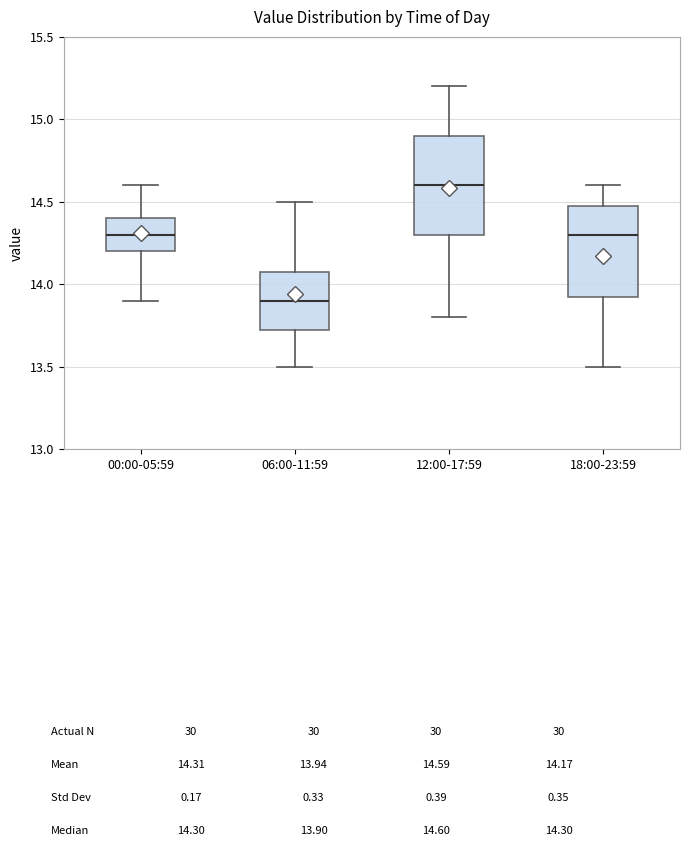

Reading left to right, read every box against the y-axis: the position of its median line, the range the box covers, and the ends of its whiskers. The values are not printed on the chart, so give them approximately, as read against the axis.

00:00-05:59: median 14.30, box 14.20 to 14.40, whiskers 13.90 to 14.60
06:00-11:59: median 13.90, box 13.75 to 14.10, whiskers 13.50 to 14.50
12:00-17:59: median 14.60, box 14.30 to 14.90, whiskers 13.80 to 15.20
18:00-23:59: median 14.30, box 13.95 to 14.50, whiskers 13.50 to 14.60